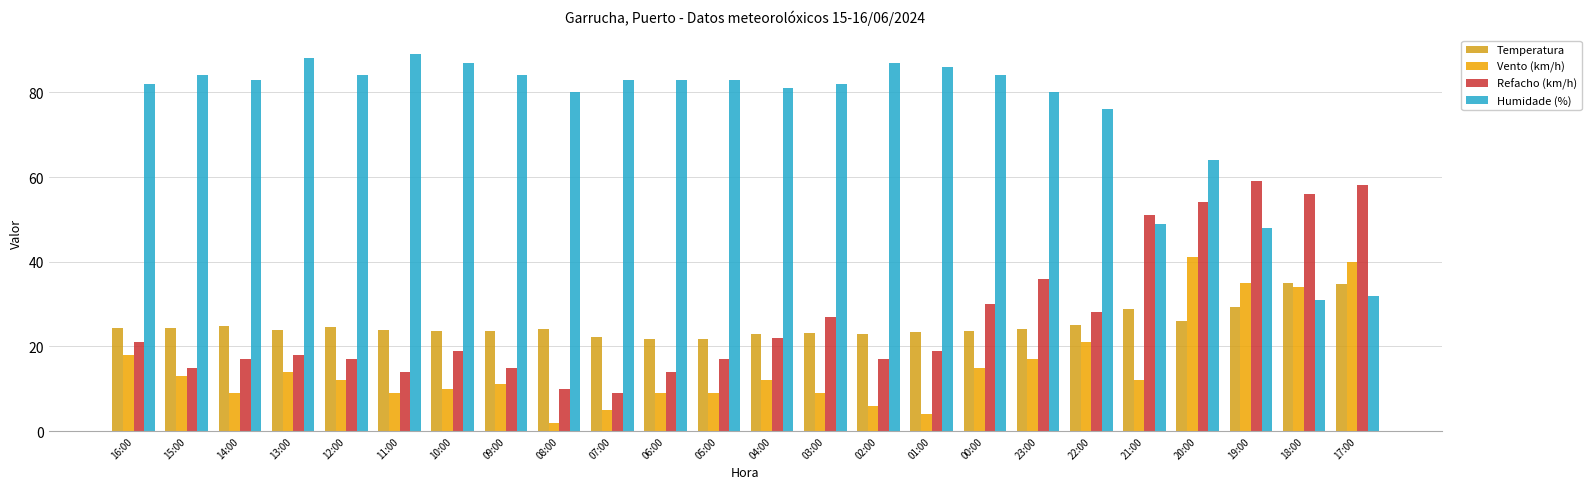

The value of Refacho (km/h) at 21:00 is 30.2. True or false?

False